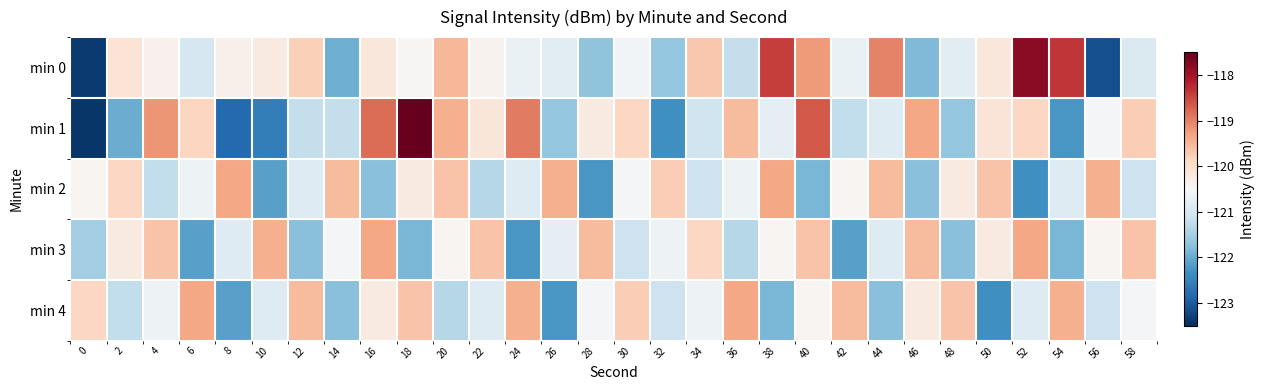

What is the greatest value displayed?

-117.1